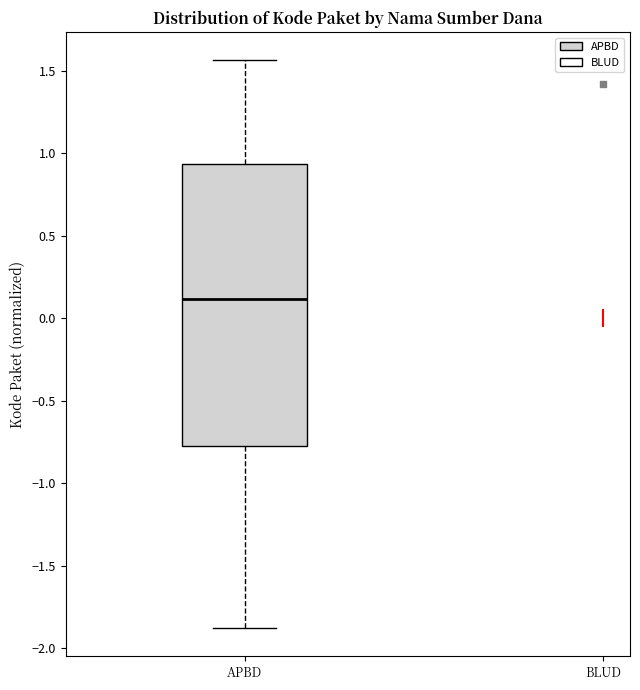

Where is the upper edge of the box for APBD on the y-axis? The values are not printed on the chart, so give them approximately, as read against the axis.

0.95